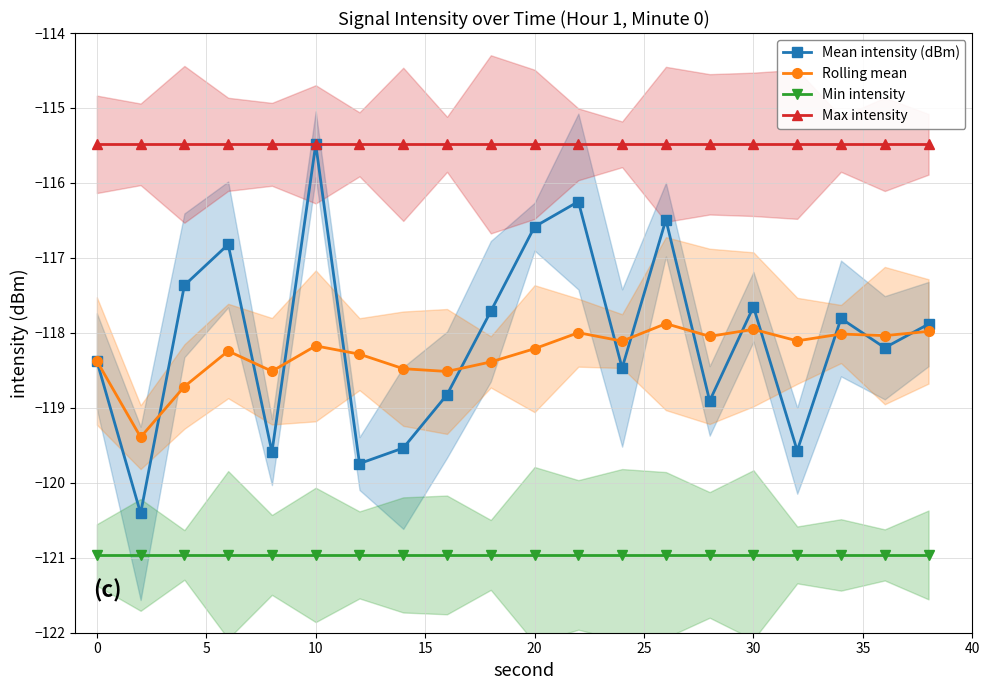

Count the number of data series in this chart.

4